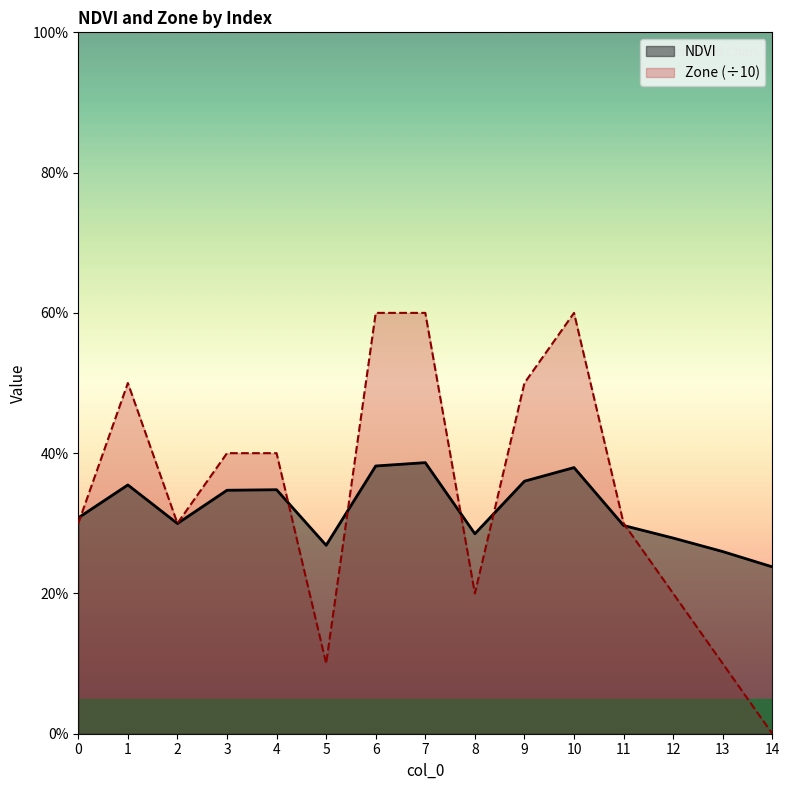

How many lines are shown in the chart?

2